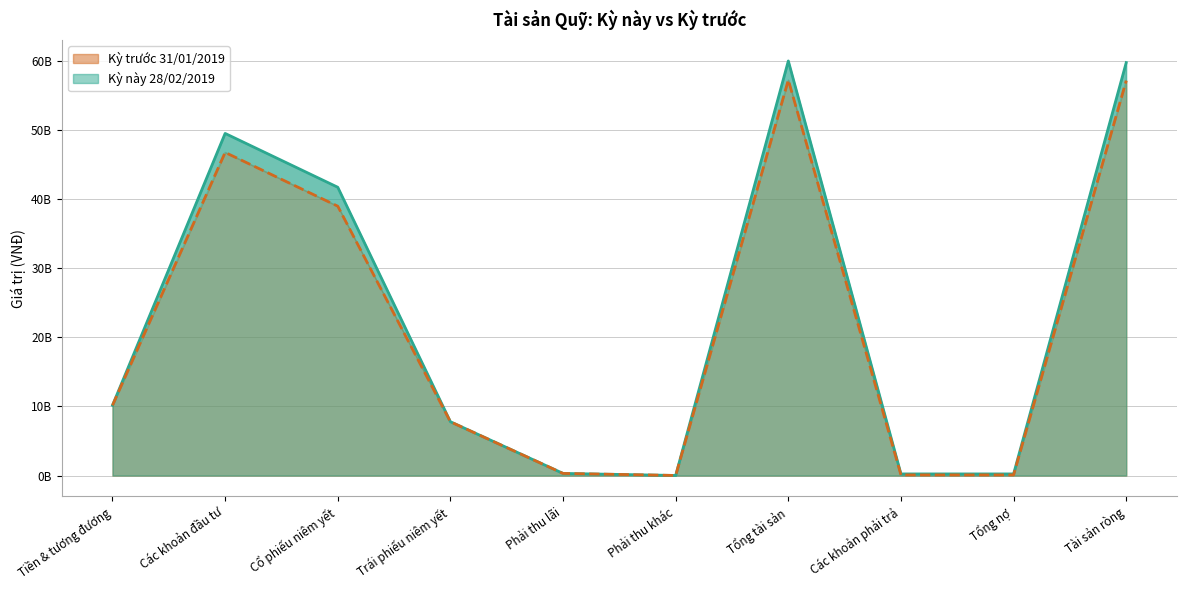

At which category does Kỳ này 28/02/2019 reach its first local peak?

Các khoản đầu tư